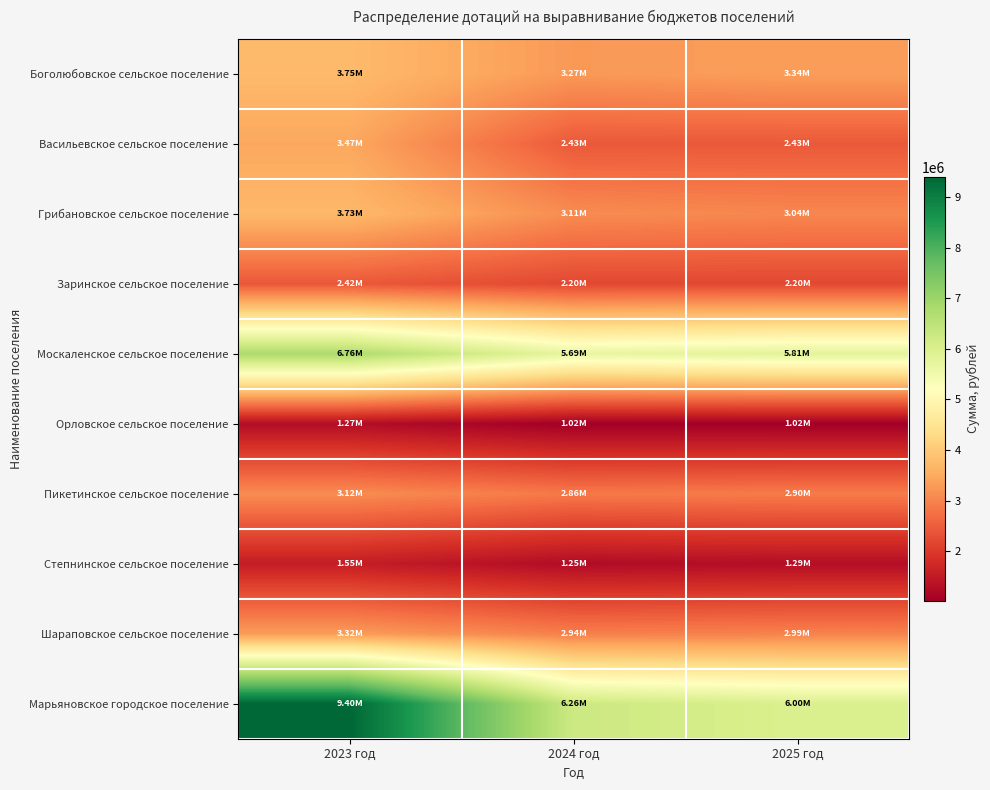

What is the maximum value shown in the chart?

9402208.7